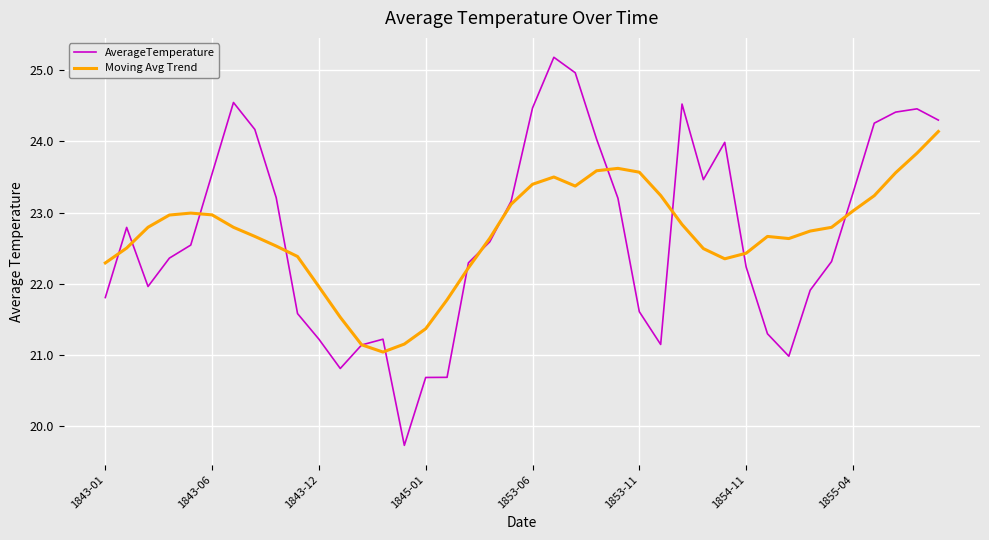

What is the difference between the second highest and minimum values in the AverageTemperature series?

5.2